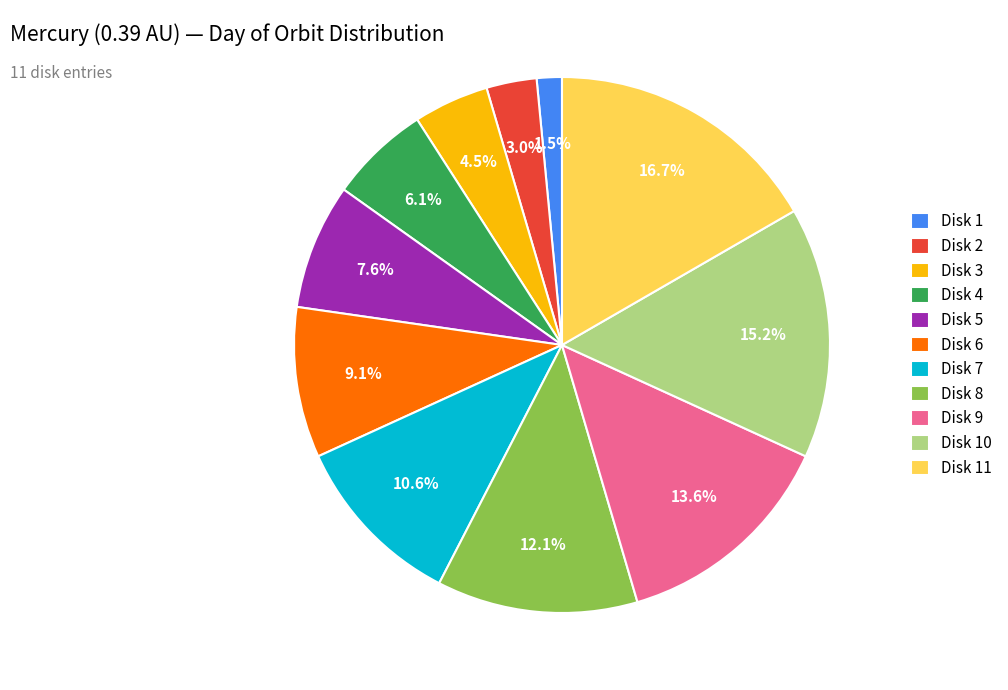

What is the largest slice in the pie chart?

Disk 11